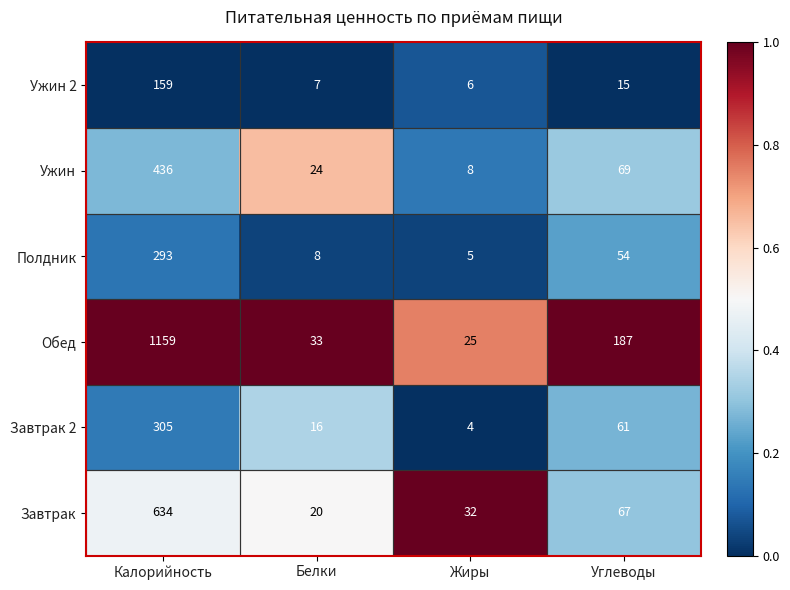

The value of Завтрак at Белки is 20. True or false?

True